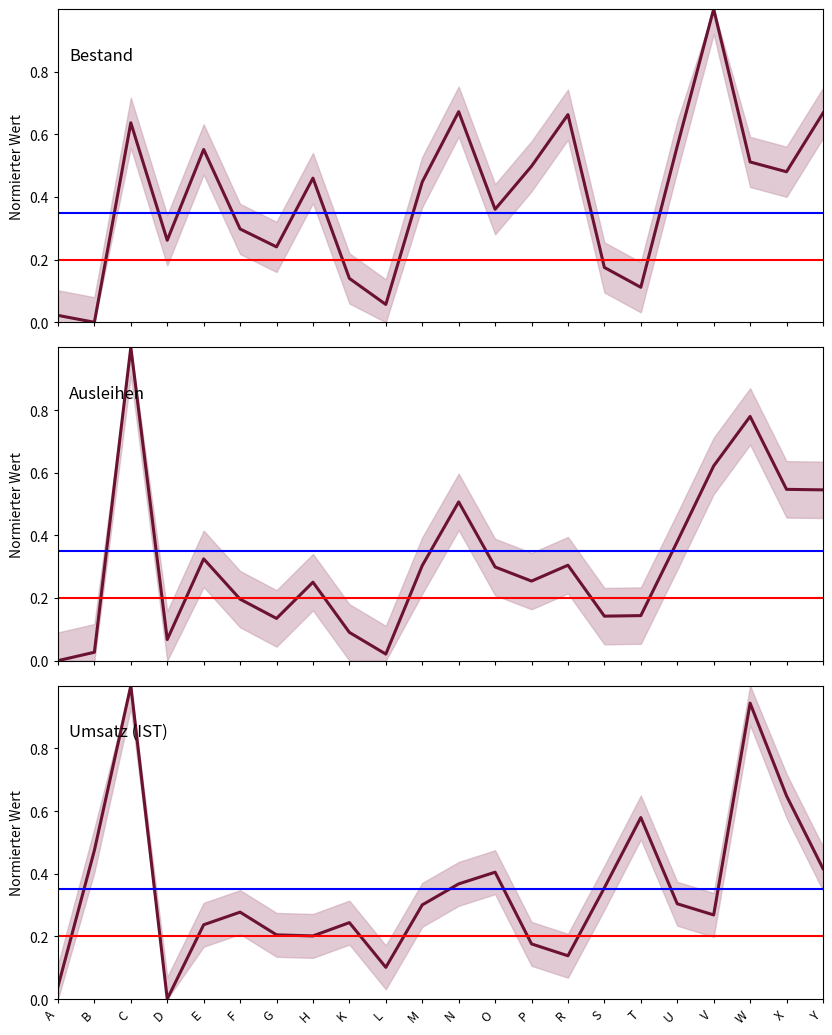

What is the total value across all series at Y?

1.6